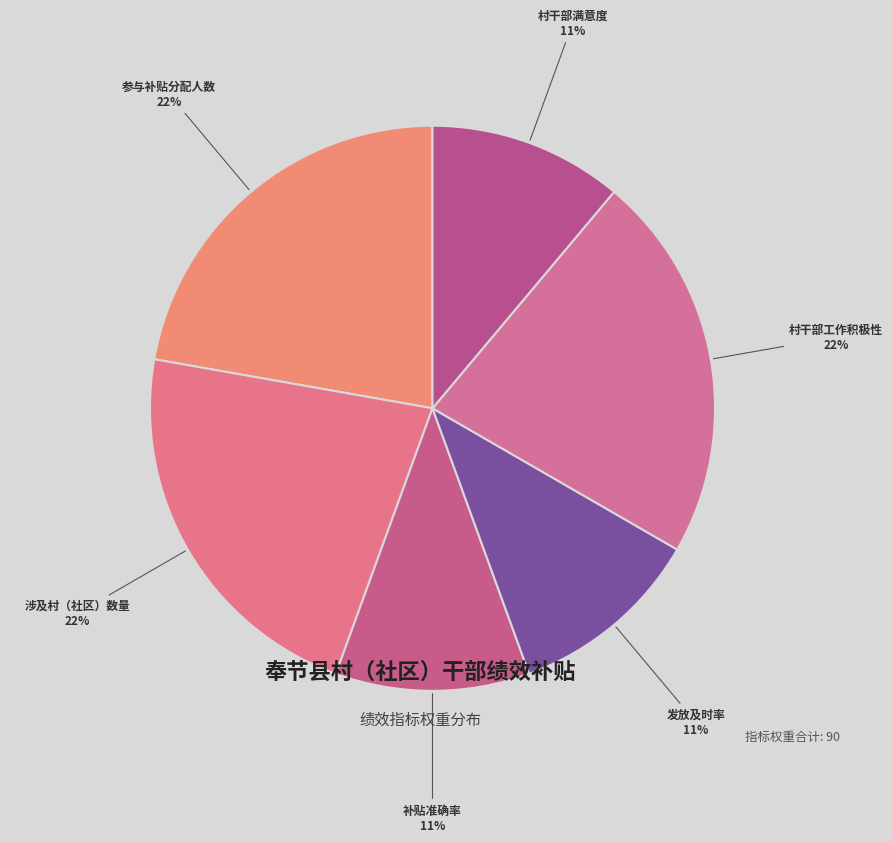

Is there a majority slice in this chart?

No